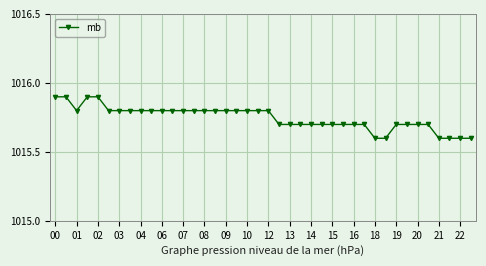

What is the difference between the maximum and minimum values?

0.3